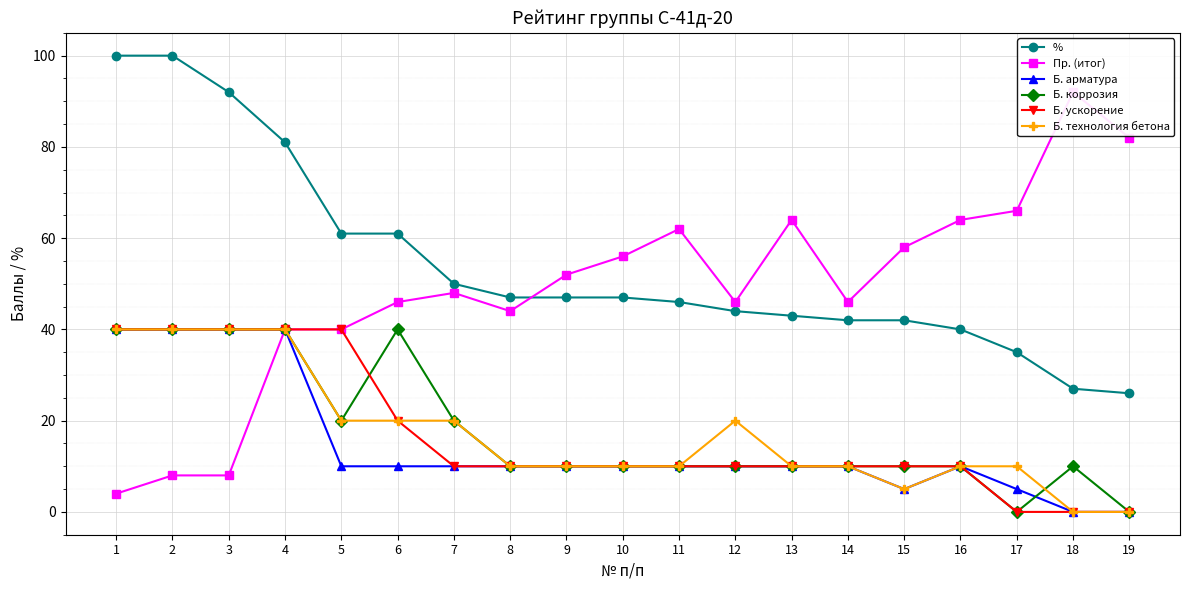

What is the sum of all Б. арматура values?

280